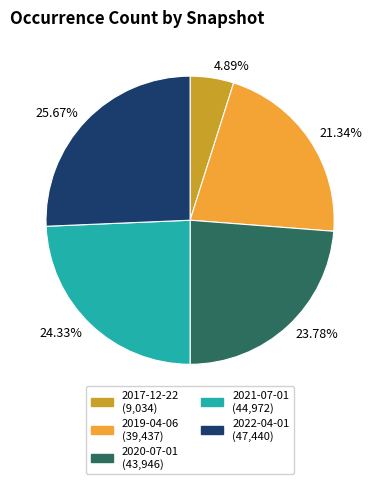

How many slices are in this pie chart?

5